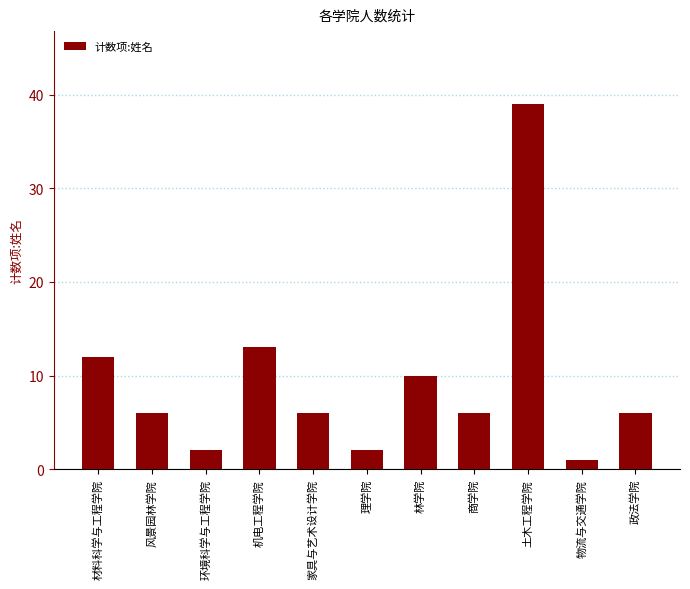

Reading right to left, extract all data points from this chart.

政法学院=6	物流与交通学院=1	土木工程学院=39	商学院=6	林学院=10	理学院=2	家具与艺术设计学院=6	机电工程学院=13	环境科学与工程学院=2	风景园林学院=6	材料科学与工程学院=12